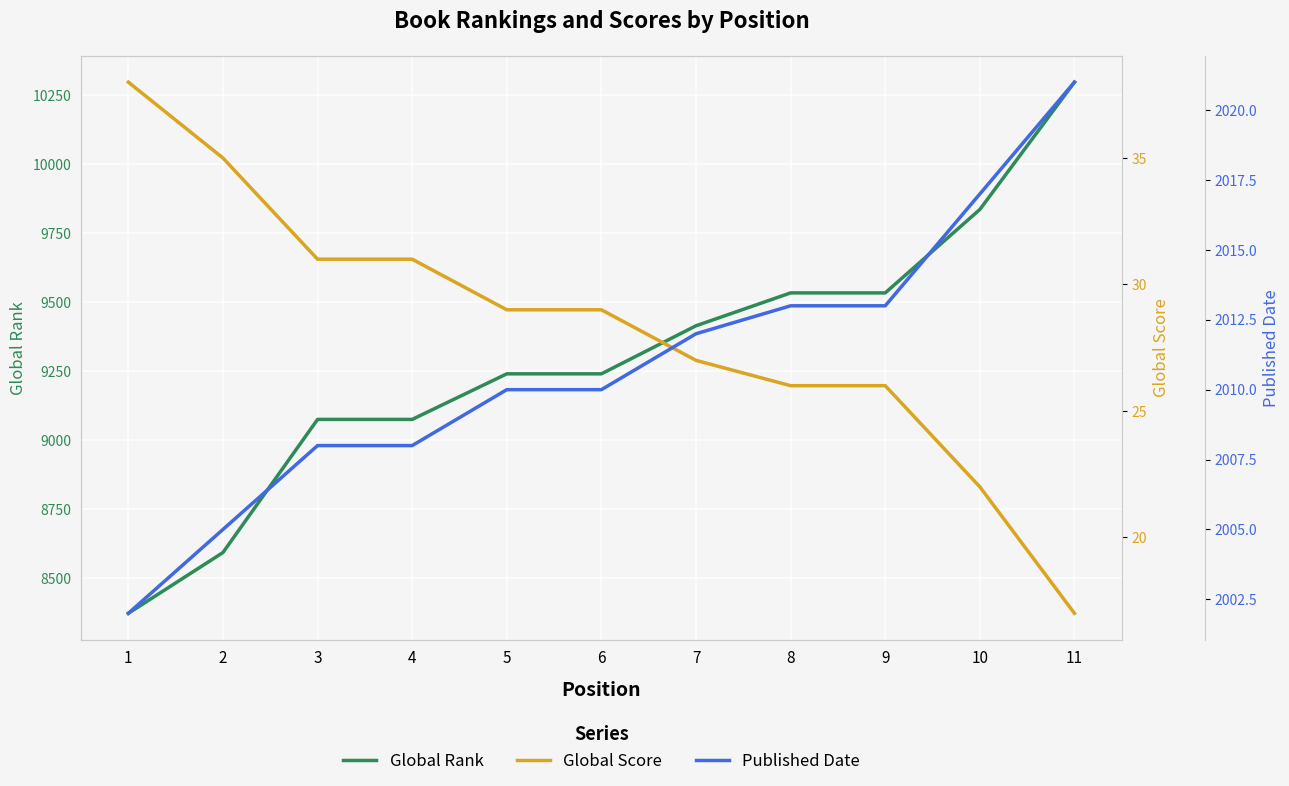

Is it true that Global Score equals 29 at 6?

True